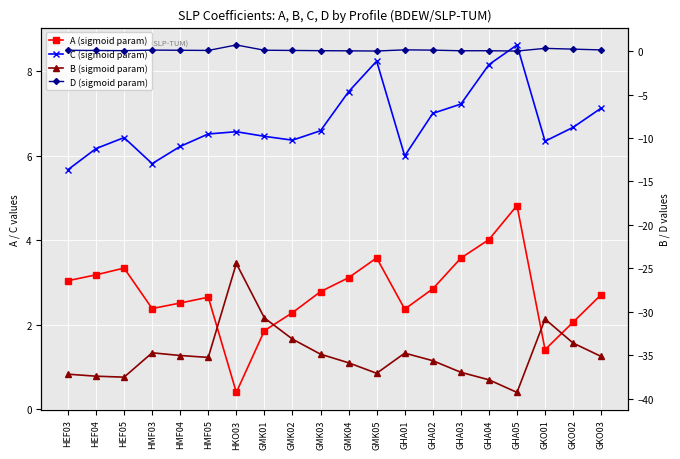

What is the value of the D (sigmoid param) point at the 2nd from the left?

0.1